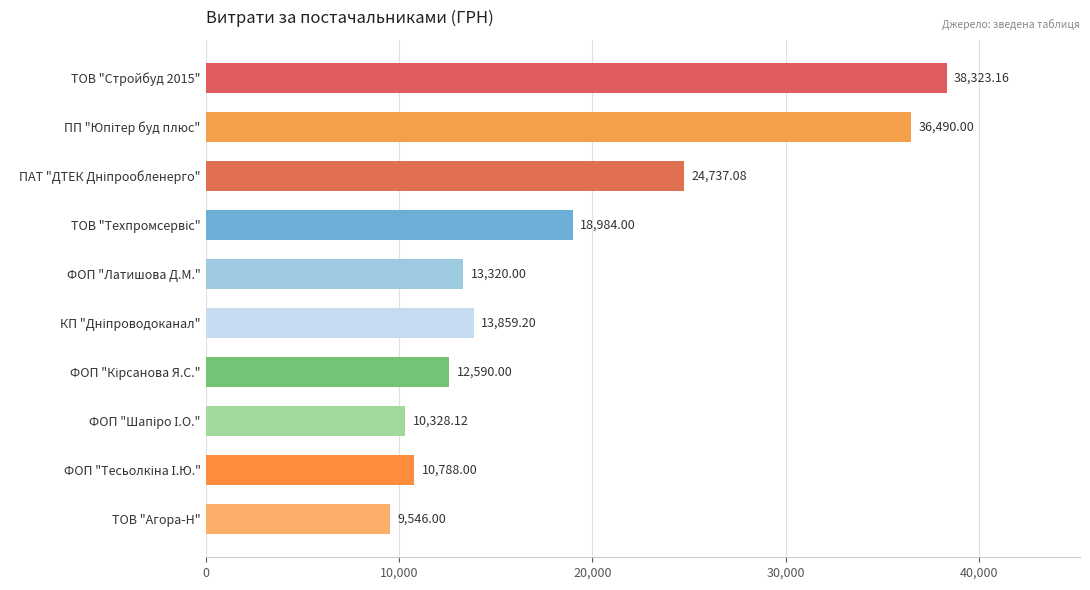

What is the average value?

18896.6